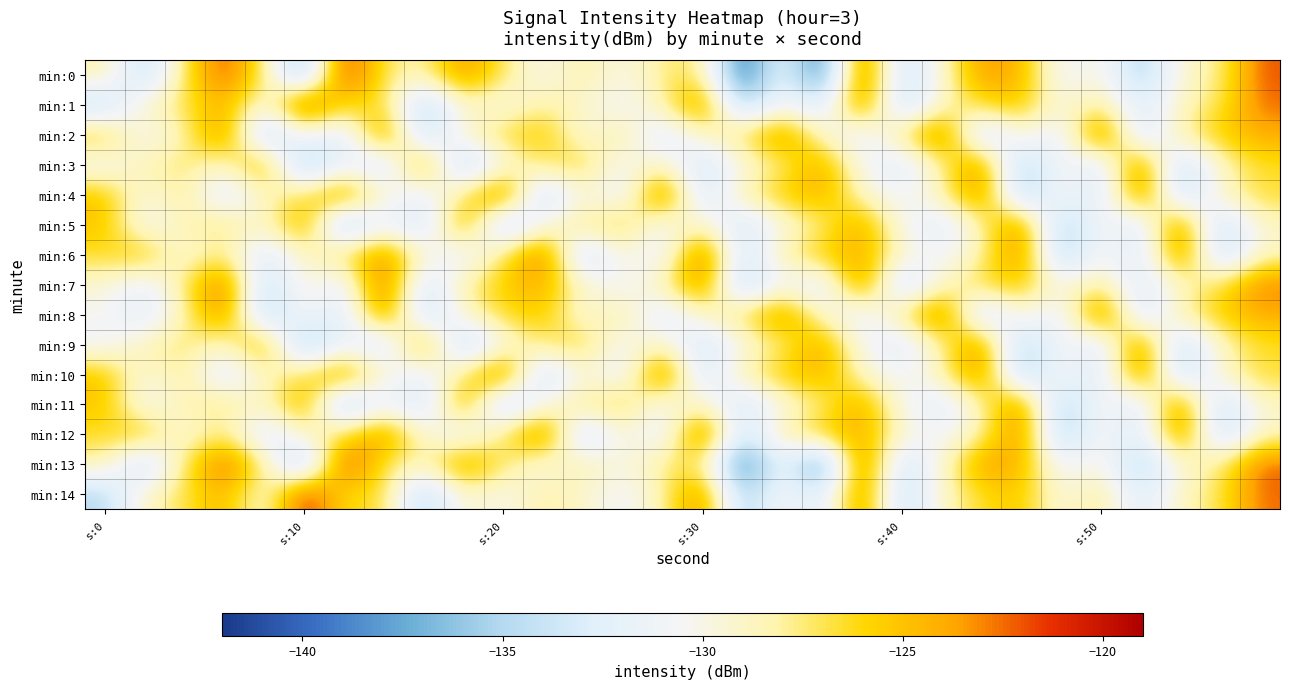

Which series has the widest spread of values?

min:0